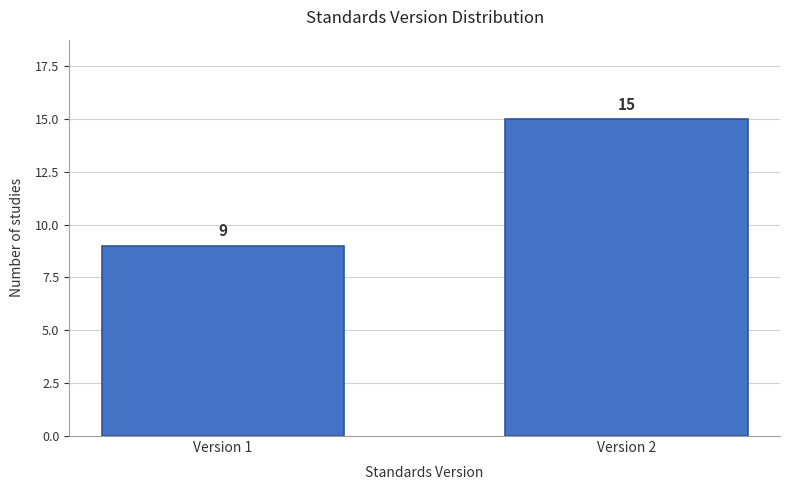

Reading right to left, extract all data points from this chart.

Version 2=15	Version 1=9